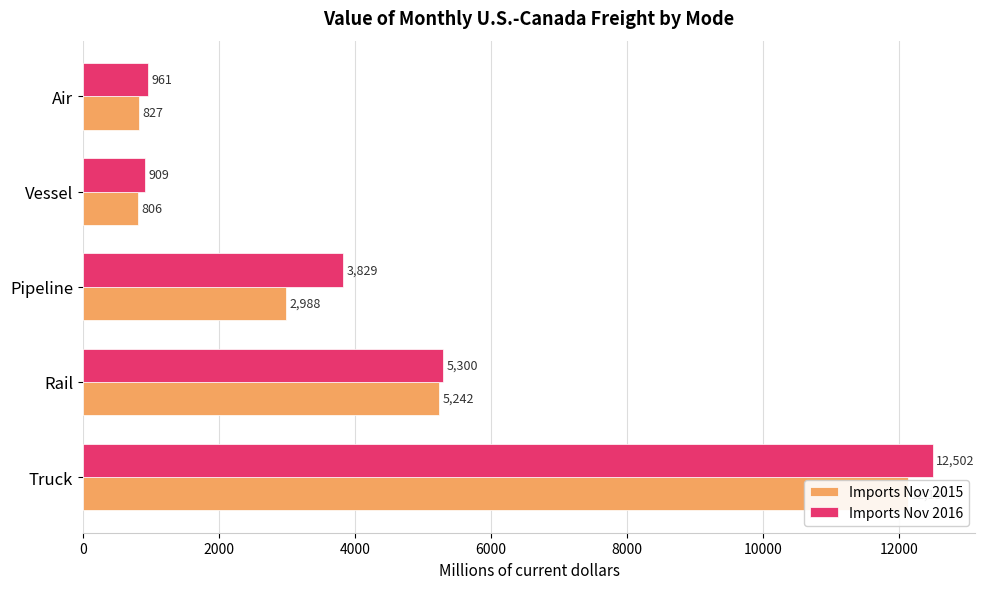

How many data points in Imports Nov 2016 are above 3829?

2